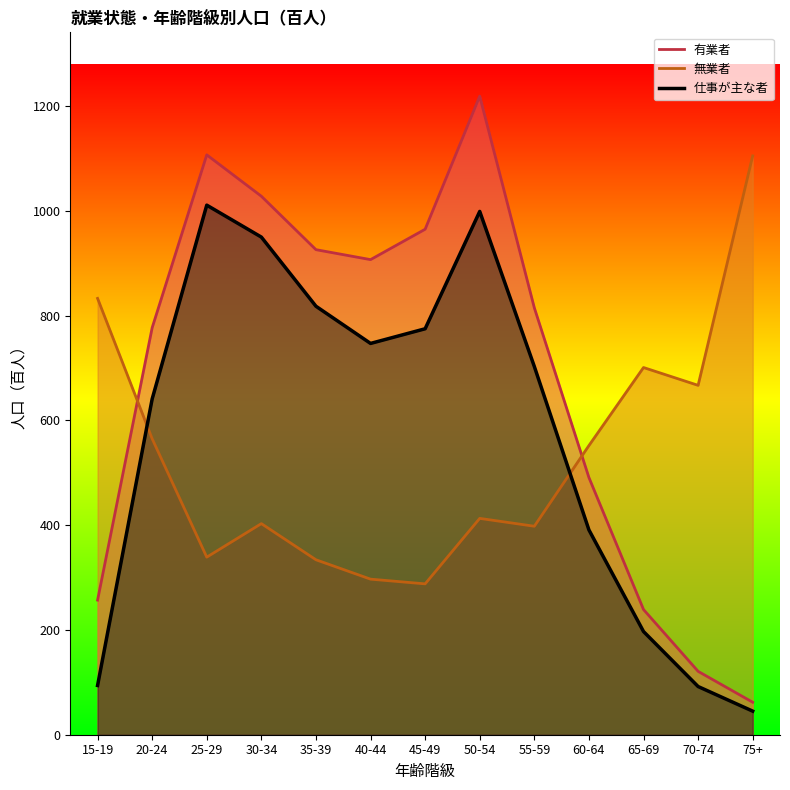

After their last crossing, which series has the higher values: 無業者 or 仕事が主な者?

無業者